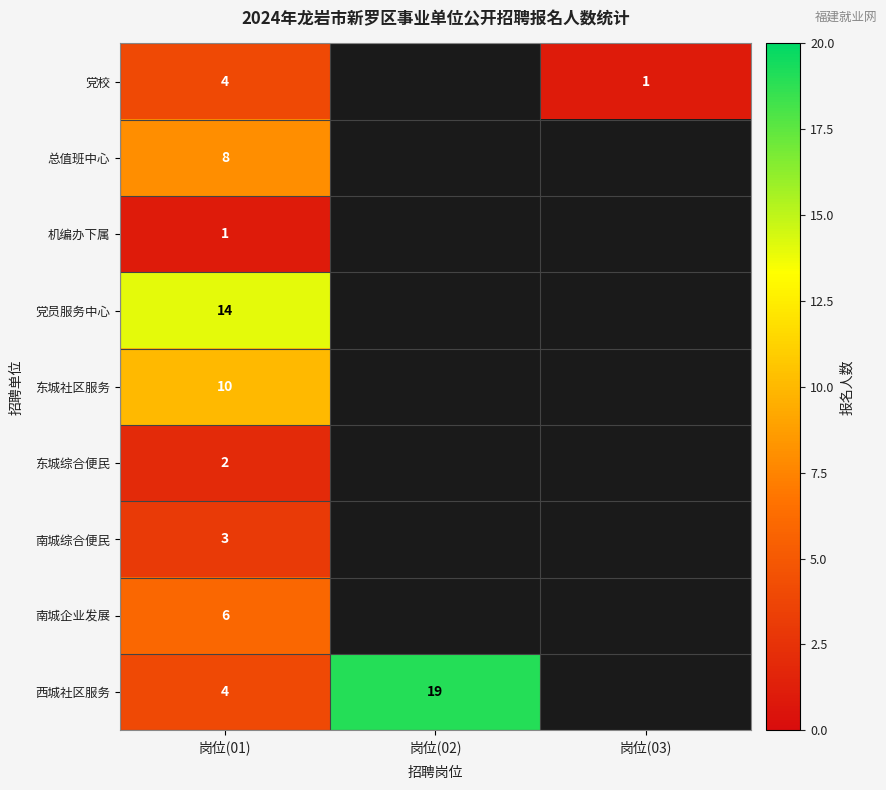

What is the total value across all series at 岗位(01)?

52